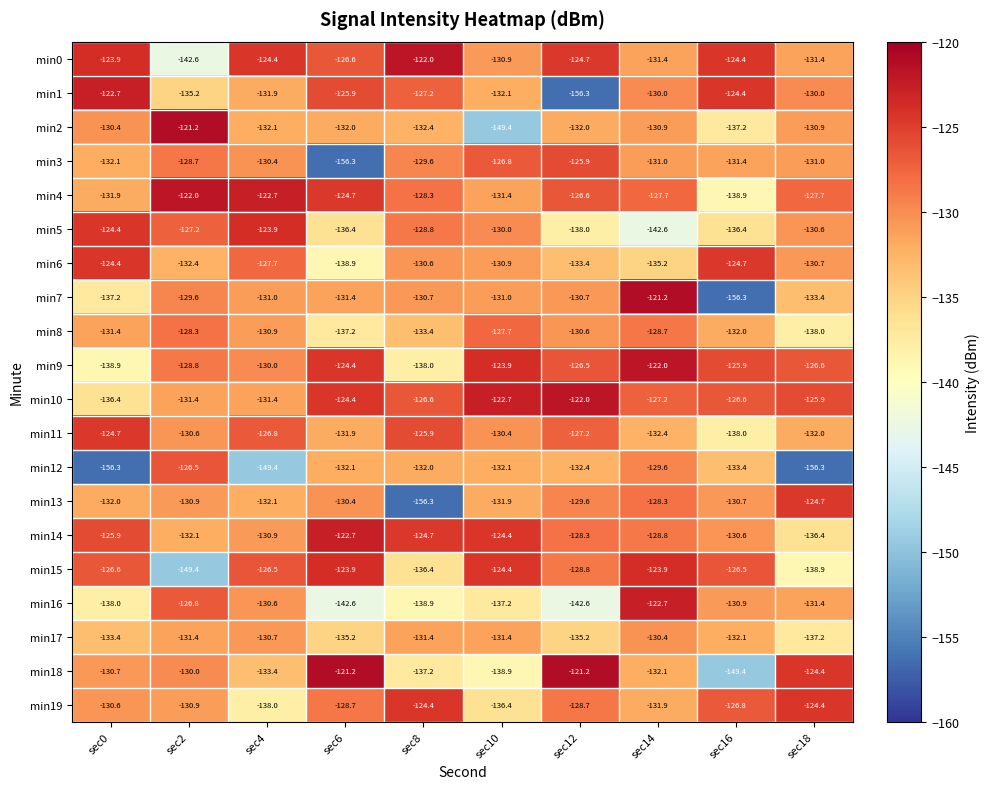

At which category is the sum across all series the highest?

sec14